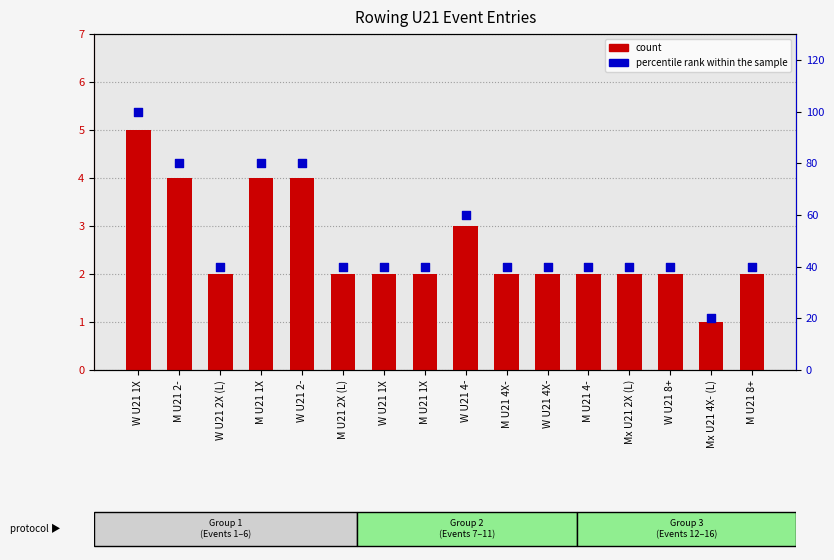

What is the total value across all series at W U21 4-?

63